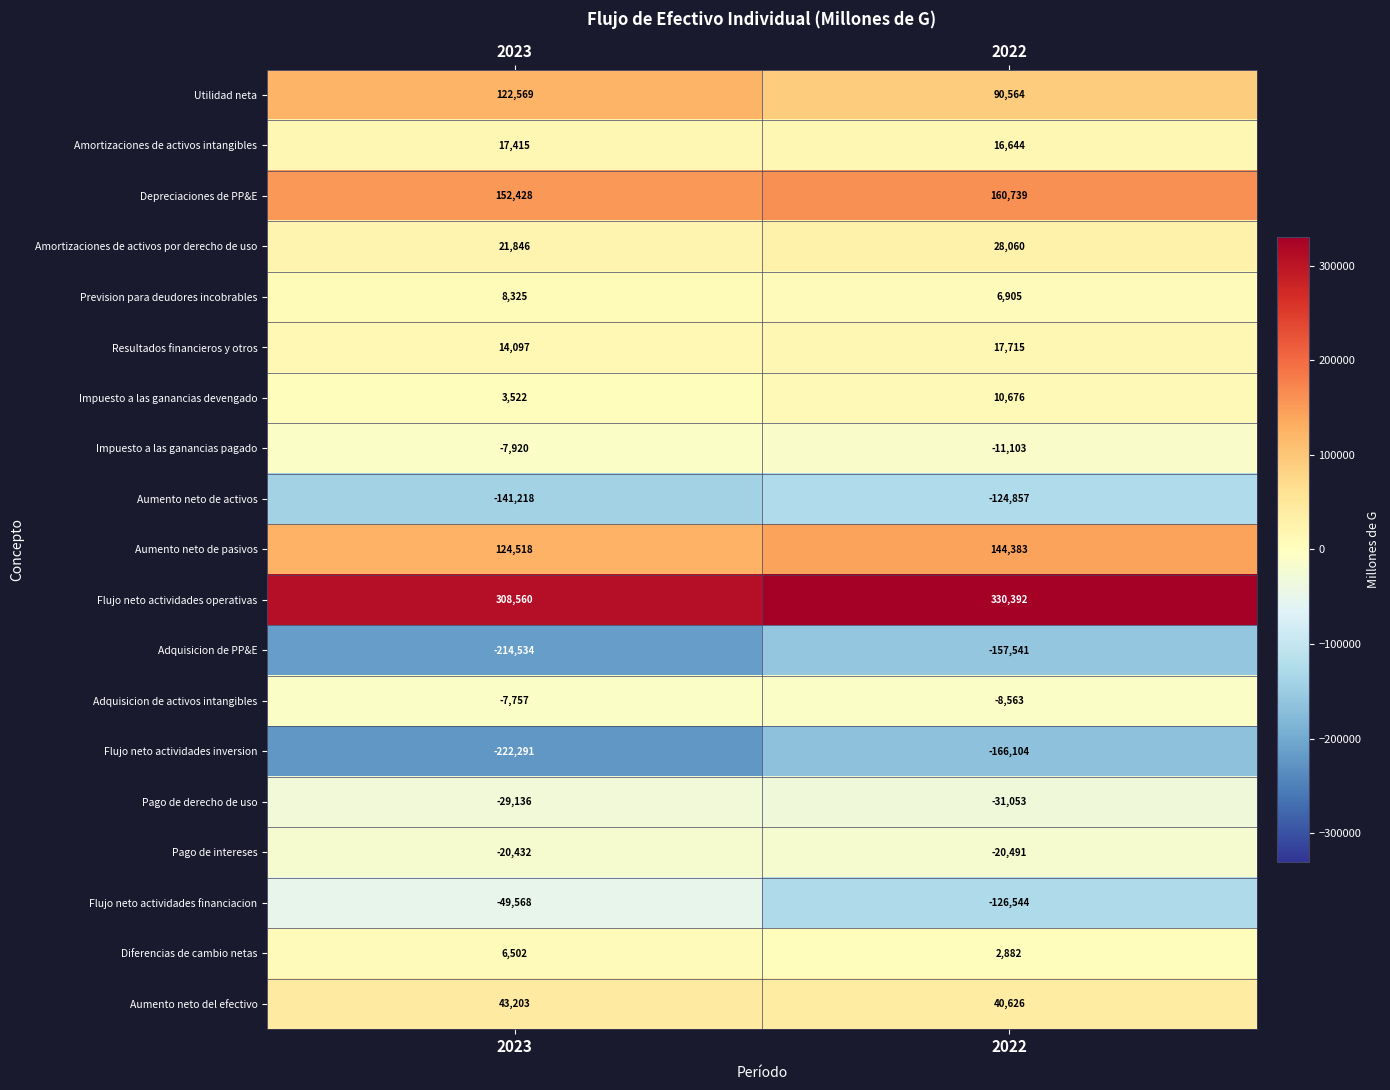

The value of Impuesto a las ganancias devengado at 2023 is 3522. True or false?

True